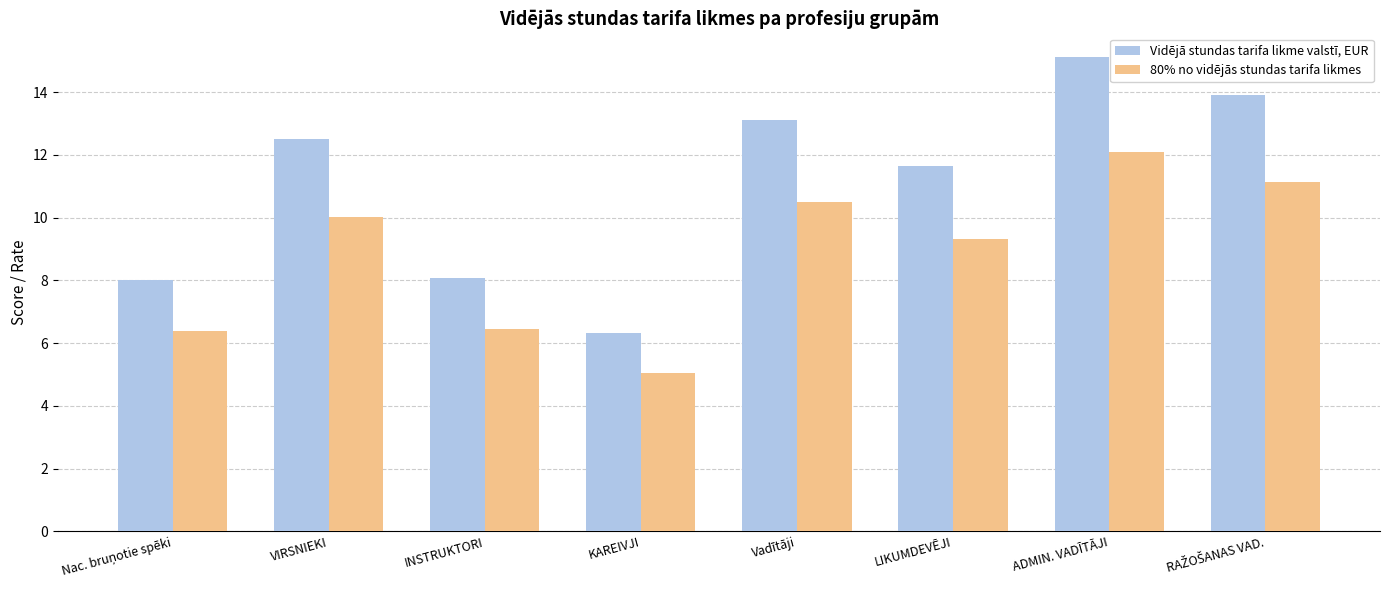

How many distinct data groups are displayed?

2